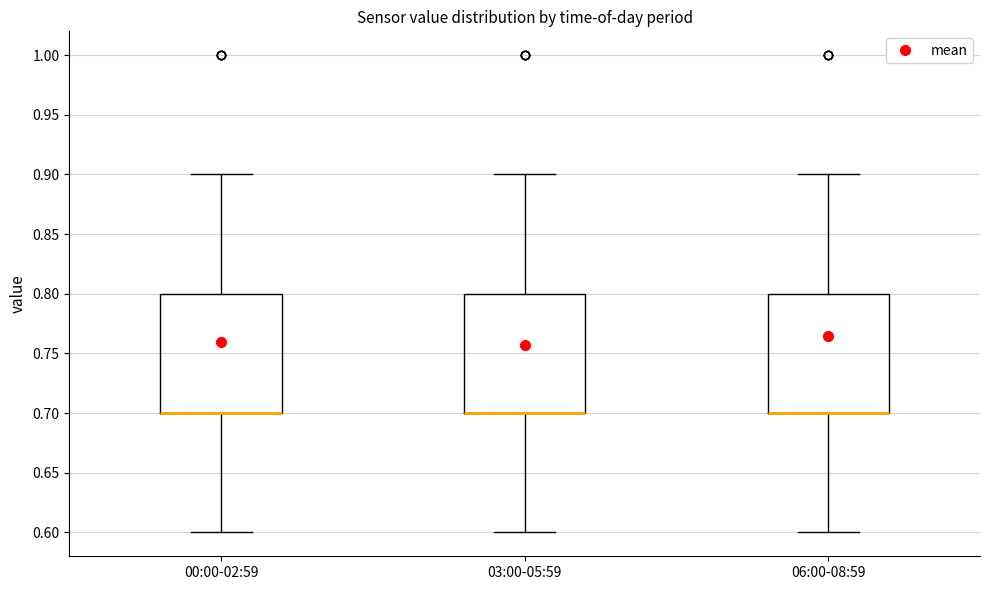

Where does the upper whisker of the box for 00:00-02:59 end on the y-axis? The values are not printed on the chart, so give them approximately, as read against the axis.

0.9